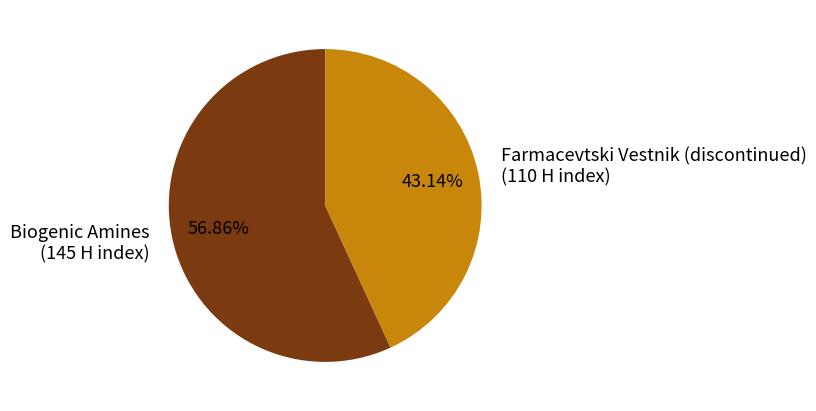

To the nearest percent, what portion does Biogenic Amines represent?

57%